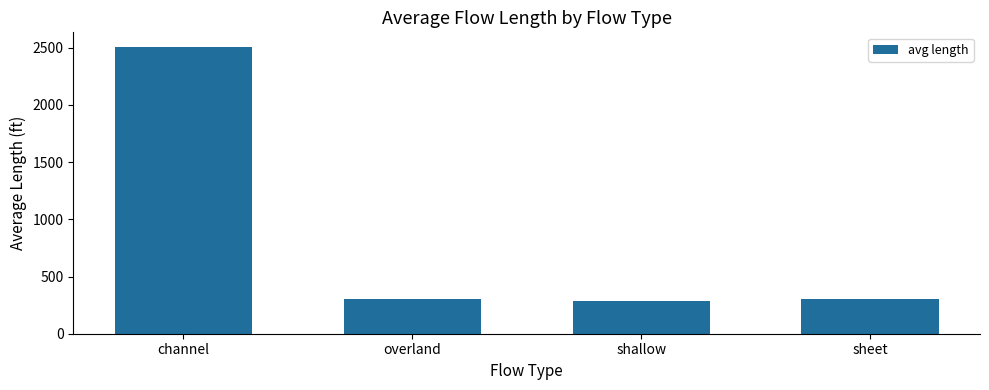

What is the sum of all values?

3392.4